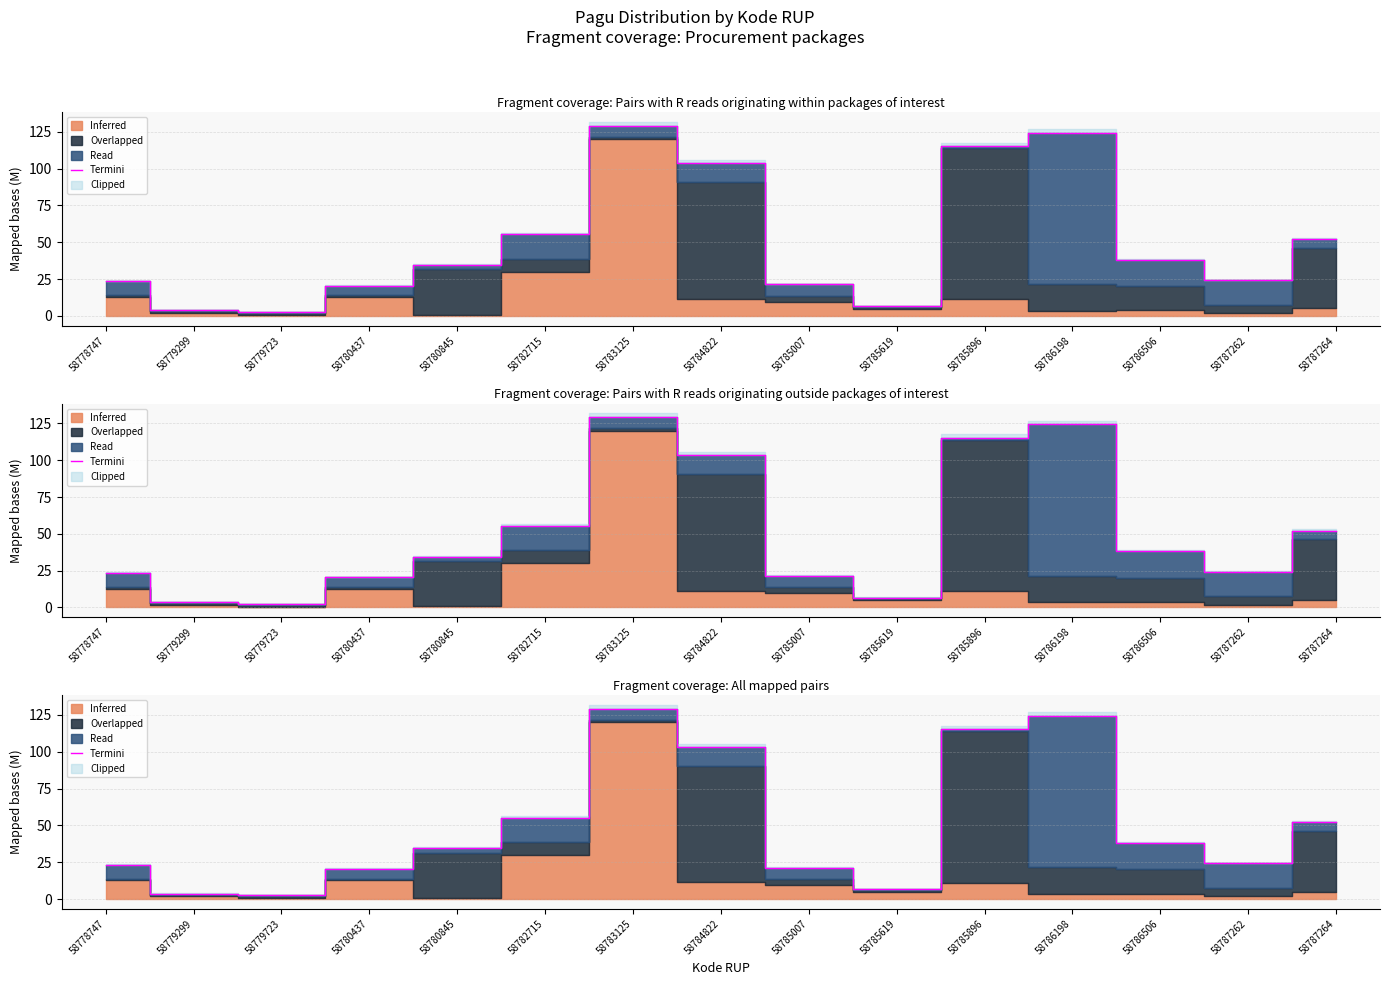

How many points are higher than both their immediate neighbors (excluding endpoints)?

2